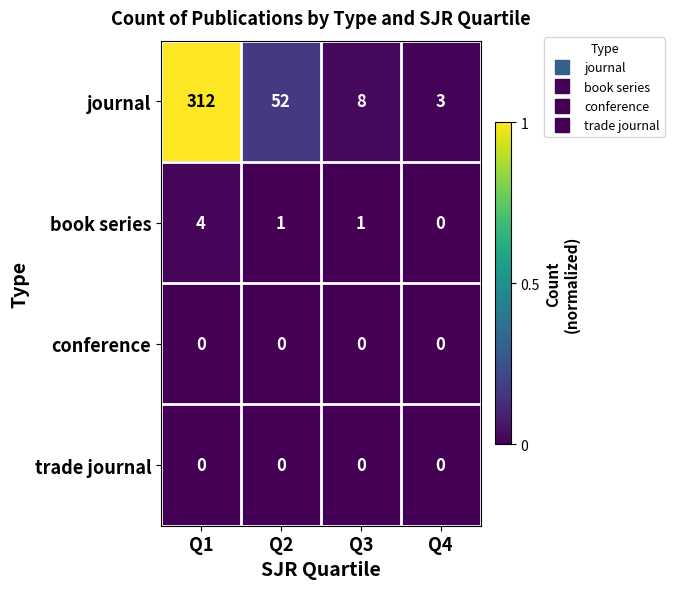

Between Q1 and Q3, which series saw the biggest shift?

journal